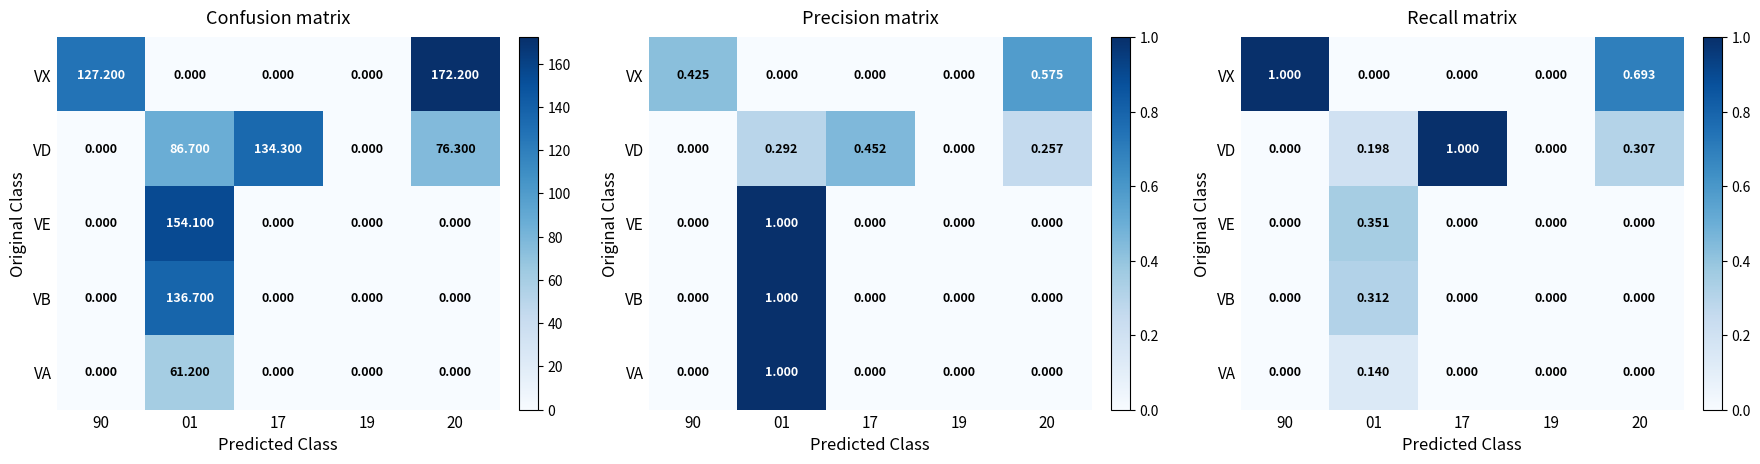

True or false: VB has a value of -0.2 at 19.

False